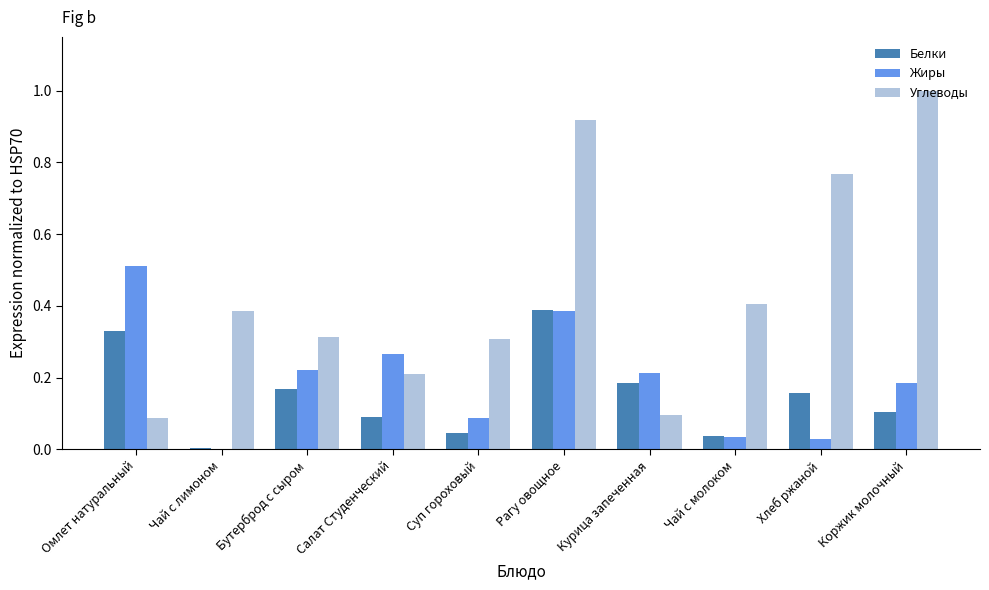

Are the bars grouped side by side (vs. stacked)?

Yes